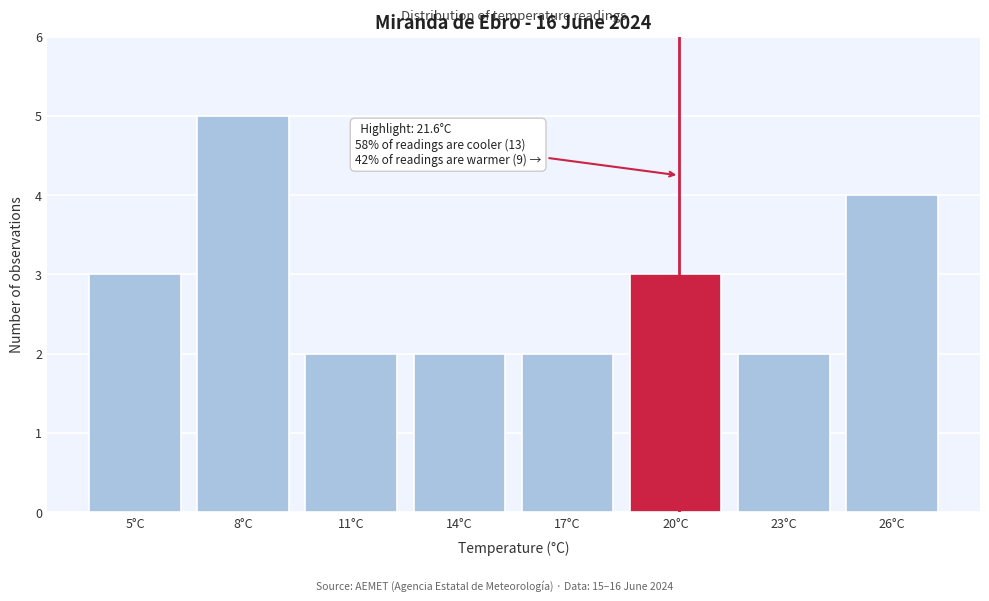

Reading left to right, transcribe all the data shown in this chart.

5°C=3	8°C=5	11°C=2	14°C=2	17°C=2	20°C=3	23°C=2	26°C=4